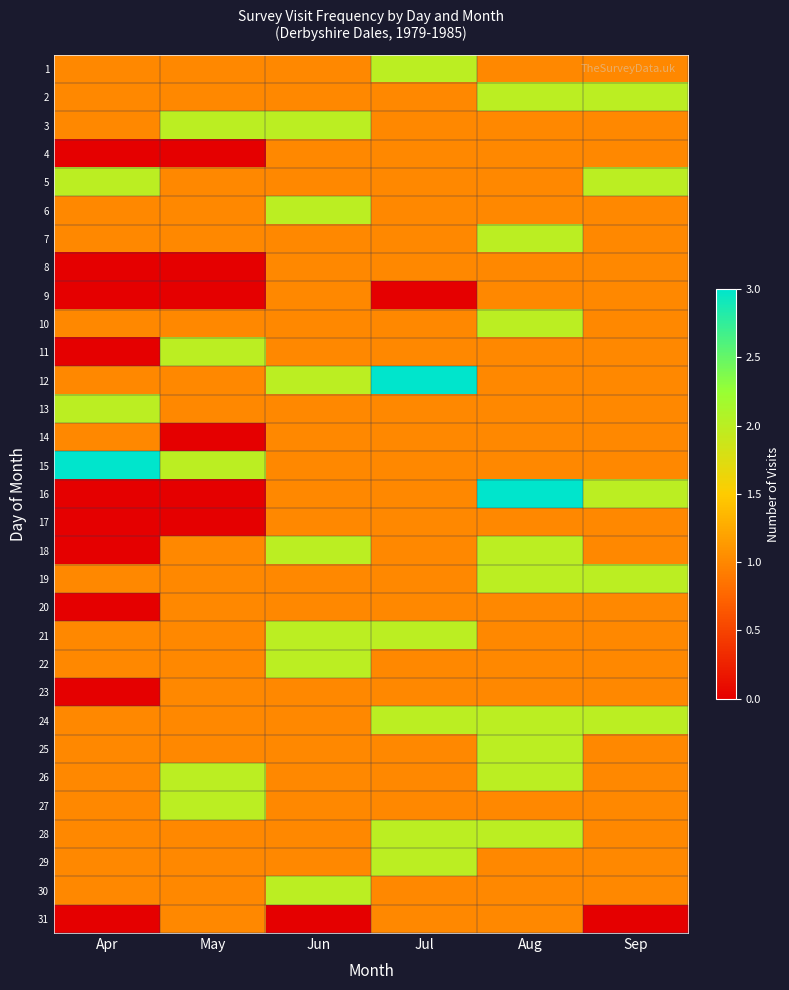

Reading left to right, what are all the values shown in this chart?

1: Apr=1	May=1	Jun=1	Jul=2	Aug=1	Sep=1
2: Apr=1	May=1	Jun=1	Jul=1	Aug=2	Sep=2
3: Apr=1	May=2	Jun=2	Jul=1	Aug=1	Sep=1
4: Apr=0	May=0	Jun=1	Jul=1	Aug=1	Sep=1
5: Apr=2	May=1	Jun=1	Jul=1	Aug=1	Sep=2
6: Apr=1	May=1	Jun=2	Jul=1	Aug=1	Sep=1
7: Apr=1	May=1	Jun=1	Jul=1	Aug=2	Sep=1
8: Apr=0	May=0	Jun=1	Jul=1	Aug=1	Sep=1
9: Apr=0	May=0	Jun=1	Jul=0	Aug=1	Sep=1
10: Apr=1	May=1	Jun=1	Jul=1	Aug=2	Sep=1
11: Apr=0	May=2	Jun=1	Jul=1	Aug=1	Sep=1
12: Apr=1	May=1	Jun=2	Jul=3	Aug=1	Sep=1
13: Apr=2	May=1	Jun=1	Jul=1	Aug=1	Sep=1
14: Apr=1	May=0	Jun=1	Jul=1	Aug=1	Sep=1
15: Apr=3	May=2	Jun=1	Jul=1	Aug=1	Sep=1
16: Apr=0	May=0	Jun=1	Jul=1	Aug=3	Sep=2
17: Apr=0	May=0	Jun=1	Jul=1	Aug=1	Sep=1
18: Apr=0	May=1	Jun=2	Jul=1	Aug=2	Sep=1
19: Apr=1	May=1	Jun=1	Jul=1	Aug=2	Sep=2
20: Apr=0	May=1	Jun=1	Jul=1	Aug=1	Sep=1
21: Apr=1	May=1	Jun=2	Jul=2	Aug=1	Sep=1
22: Apr=1	May=1	Jun=2	Jul=1	Aug=1	Sep=1
23: Apr=0	May=1	Jun=1	Jul=1	Aug=1	Sep=1
24: Apr=1	May=1	Jun=1	Jul=2	Aug=2	Sep=2
25: Apr=1	May=1	Jun=1	Jul=1	Aug=2	Sep=1
26: Apr=1	May=2	Jun=1	Jul=1	Aug=2	Sep=1
27: Apr=1	May=2	Jun=1	Jul=1	Aug=1	Sep=1
28: Apr=1	May=1	Jun=1	Jul=2	Aug=2	Sep=1
29: Apr=1	May=1	Jun=1	Jul=2	Aug=1	Sep=1
30: Apr=1	May=1	Jun=2	Jul=1	Aug=1	Sep=1
31: Apr=0	May=1	Jun=0	Jul=1	Aug=1	Sep=0